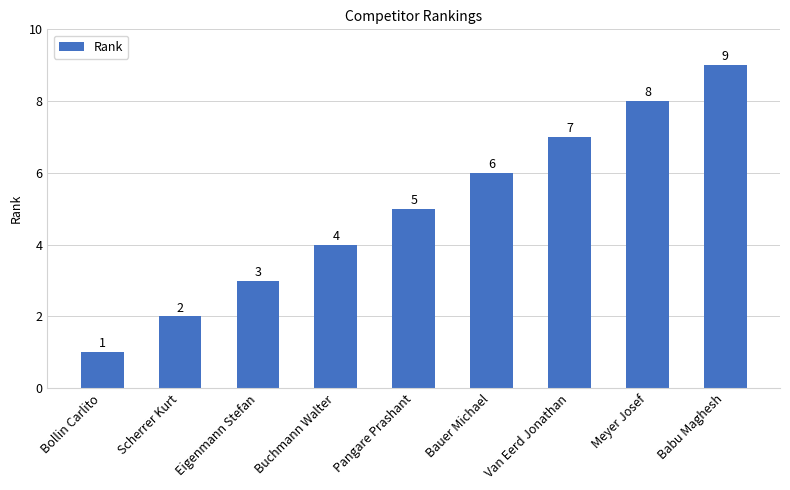

The chart shows a value of 8 at Meyer Josef. True or false?

True